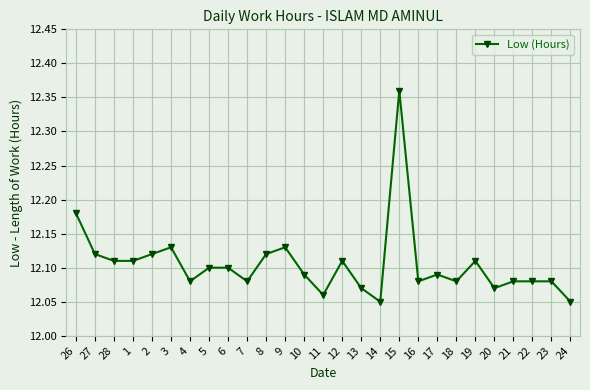

What is the sum of all values?

326.8